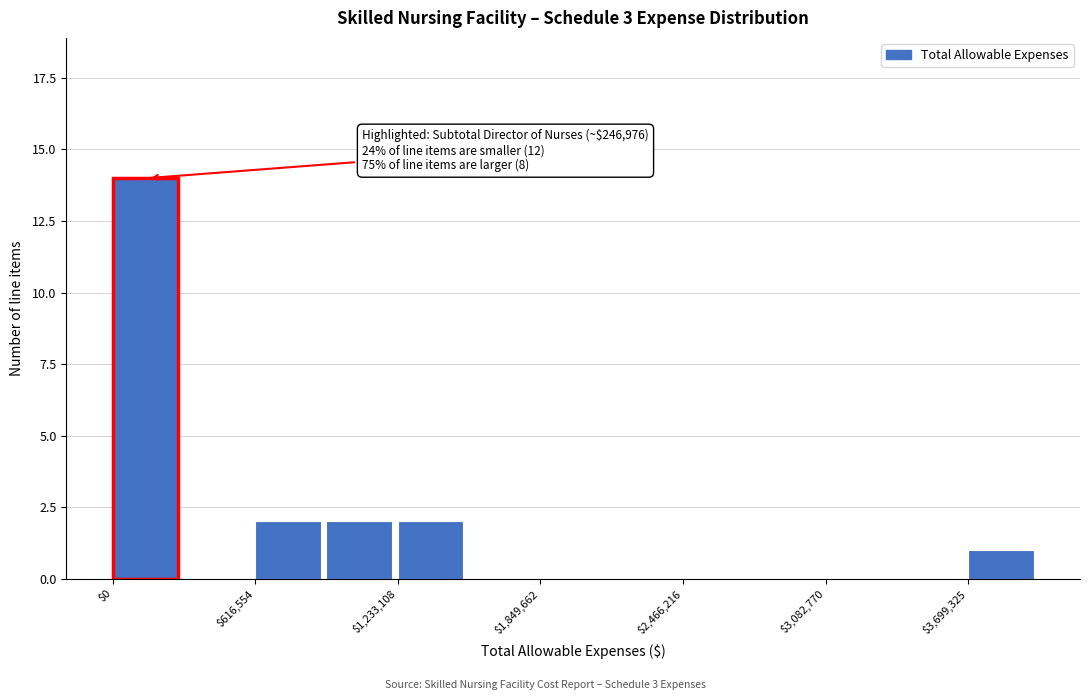

Around what value on the x-axis is the tallest bar? Give the approximate position of its centre, as read against the axis.

100000